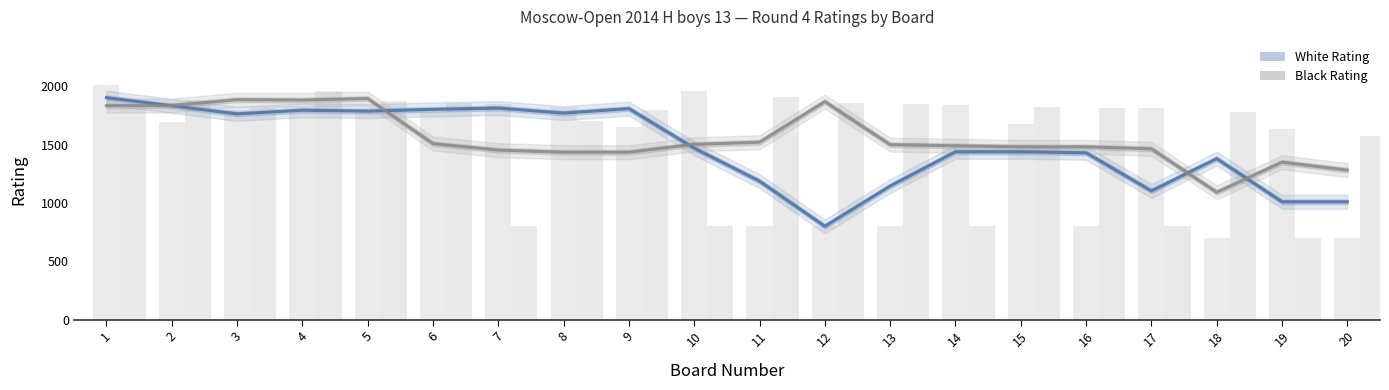

What is the difference between the maximum and minimum values in the White Rating (raw) series?

1308.0